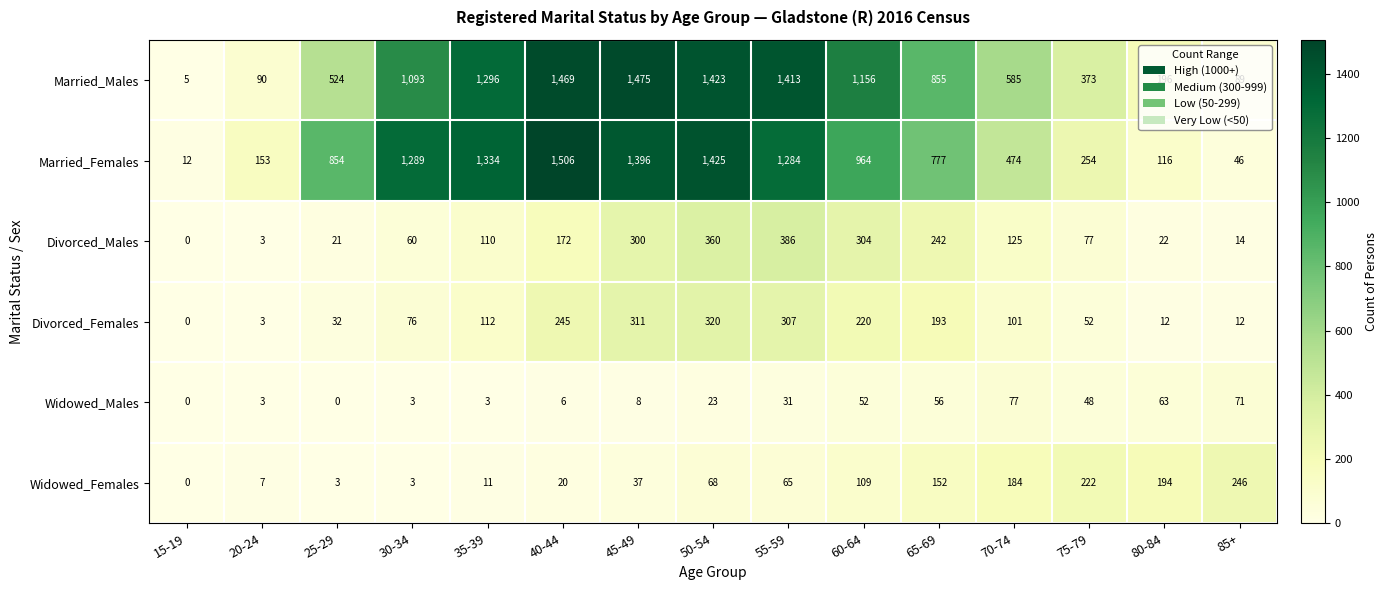

At which label is Widowed_Males closest to 38?

55-59